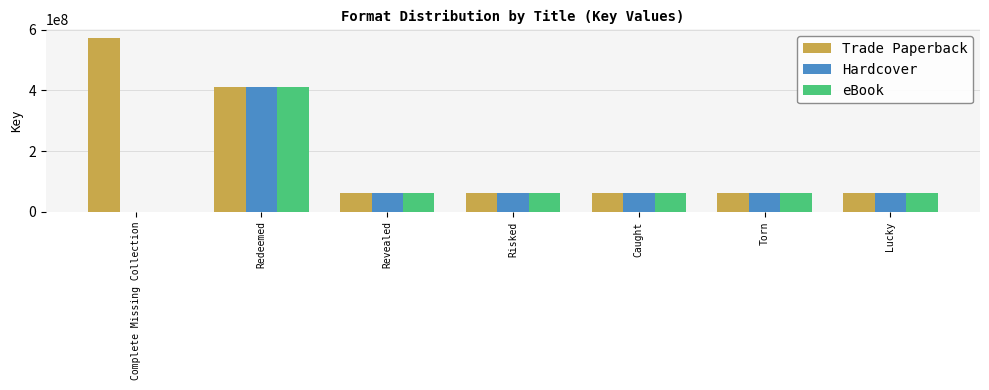

What is the sum of all eBook values?

726299250